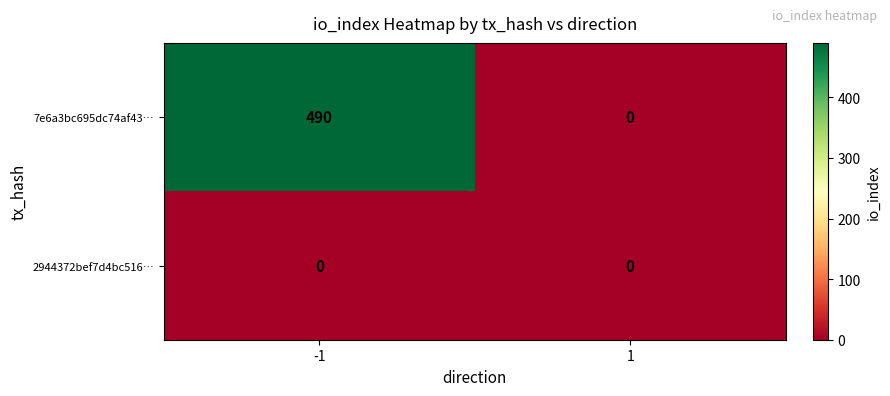

What is the difference between the highest and lowest values at -1?

490